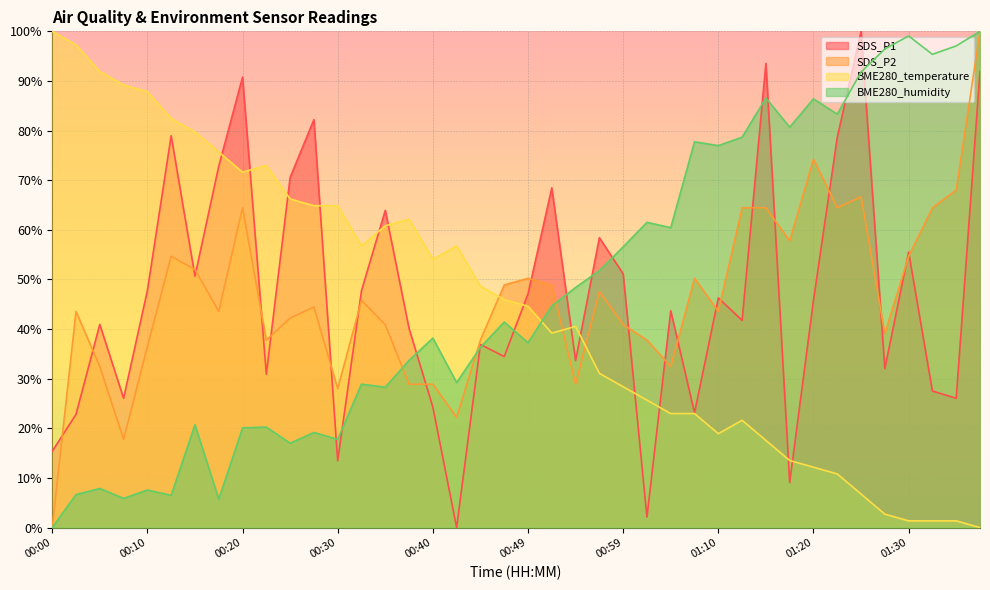

Between 00:25 and 01:02, which series saw the biggest shift?

SDS_P1